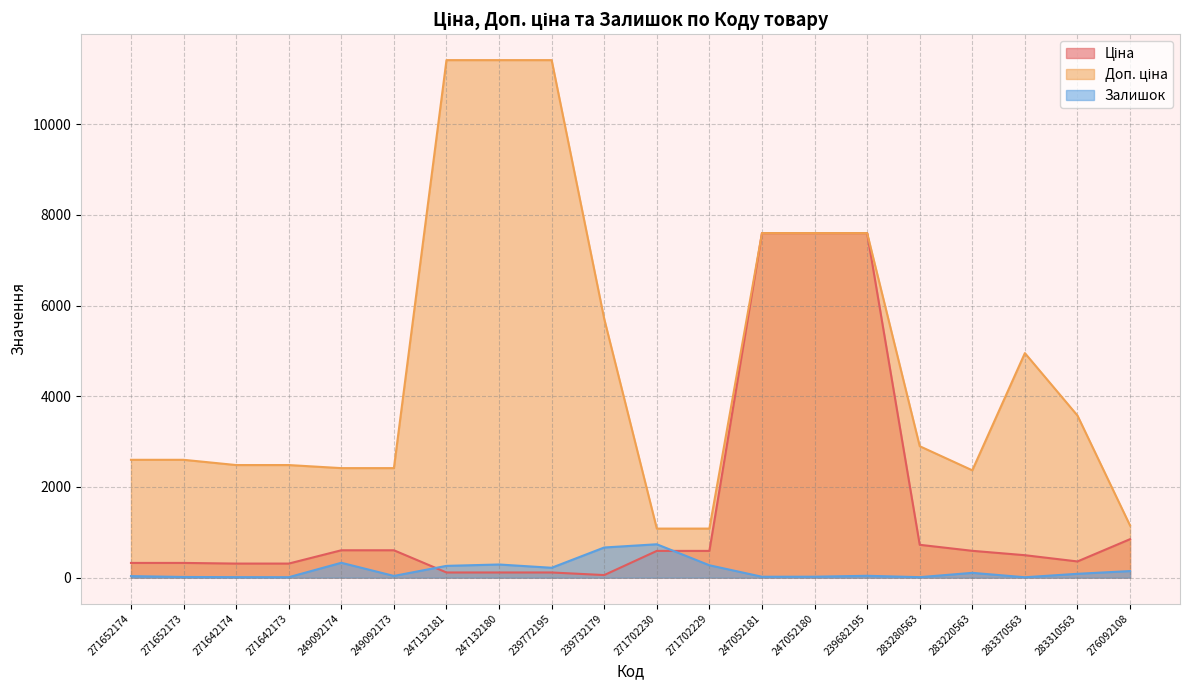

At how many categories does at least one series exceed 6203?

6